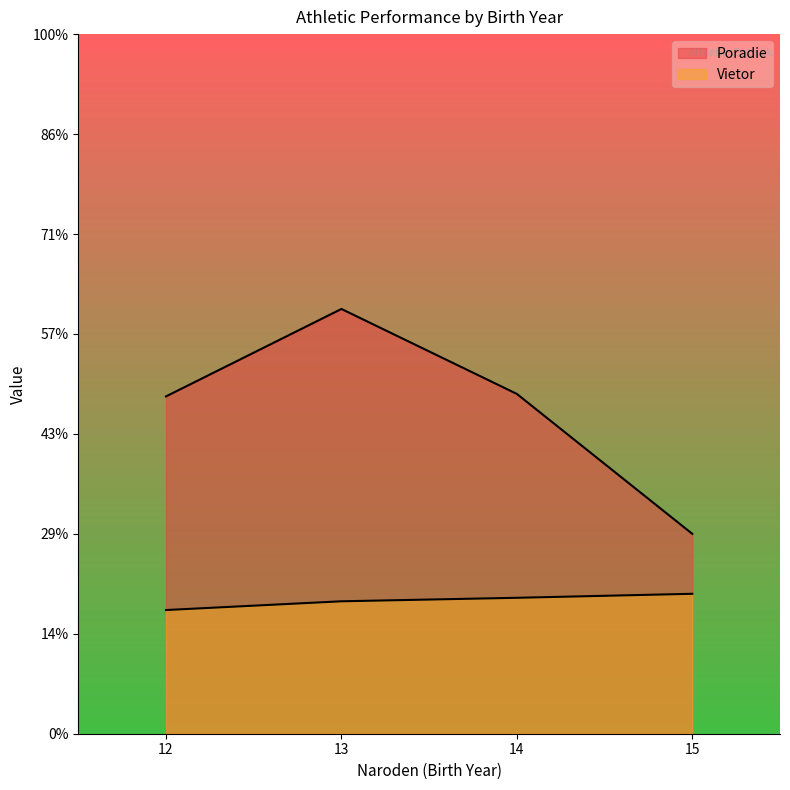

Does the chart display data point markers on the line(s)?

No